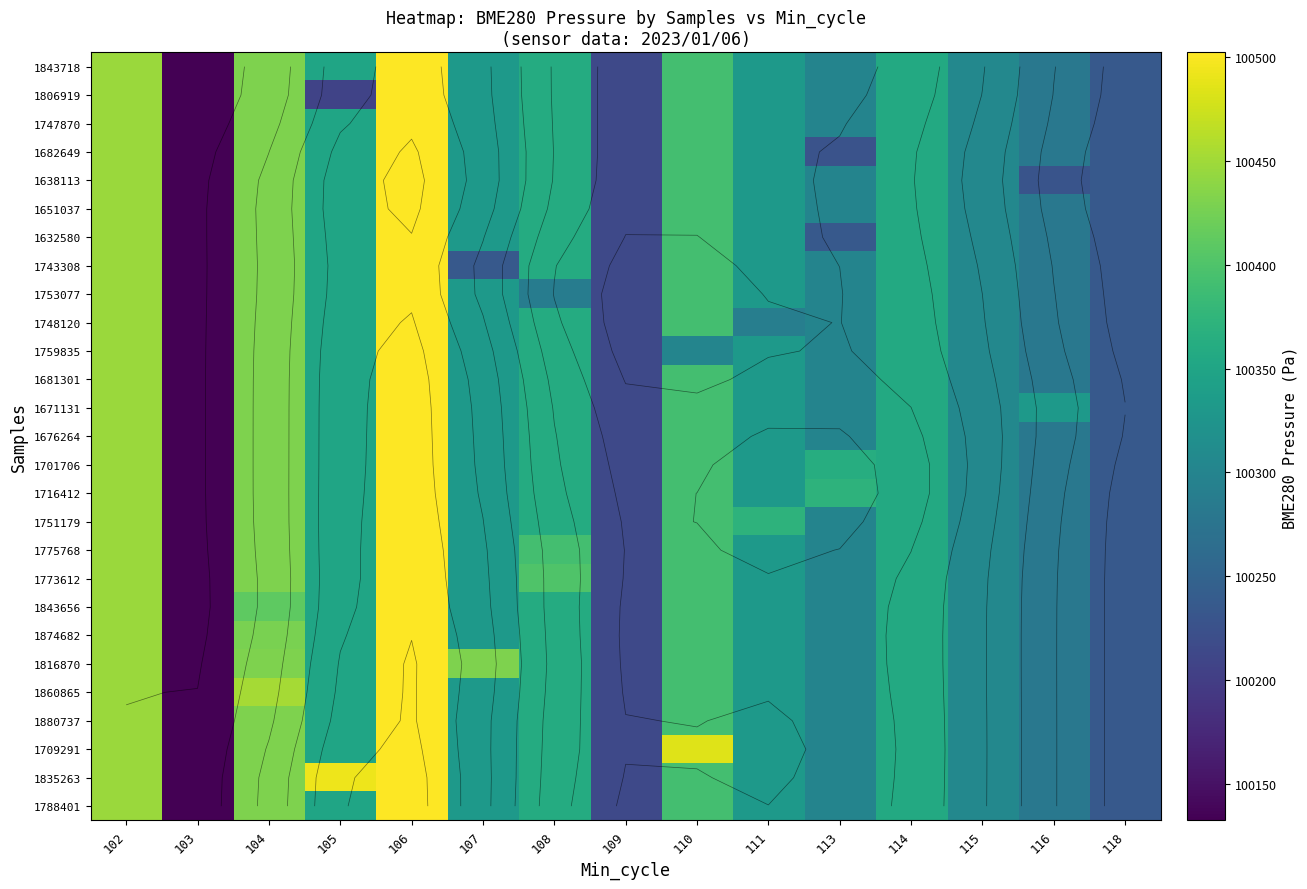

How many data points in 1759835 are above 100330?

8